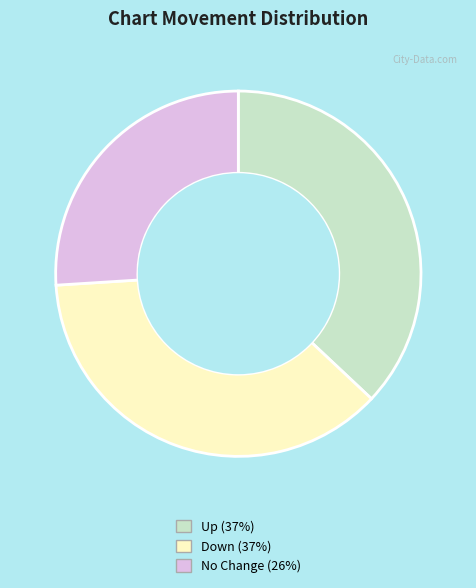

Is there a majority slice in this chart?

No